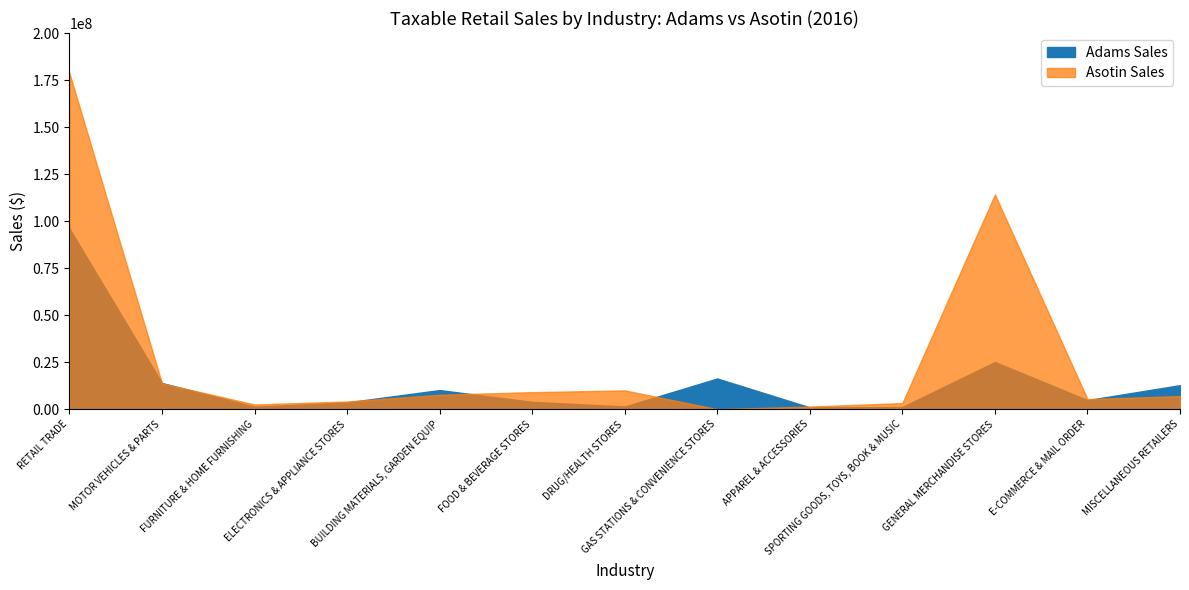

The value of Asotin Sales at E-COMMERCE & MAIL ORDER is 8910018. True or false?

False